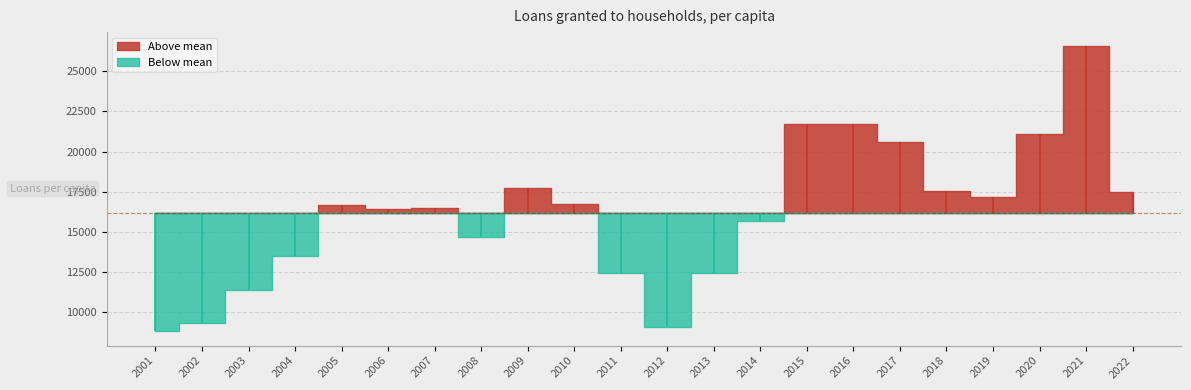

How many data points are above 16698?

11